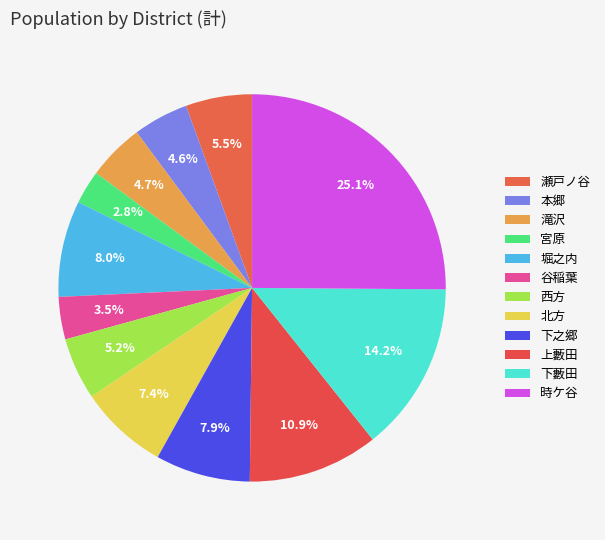

To the nearest percent, what is the difference between the largest and smallest slice percentages?

22%